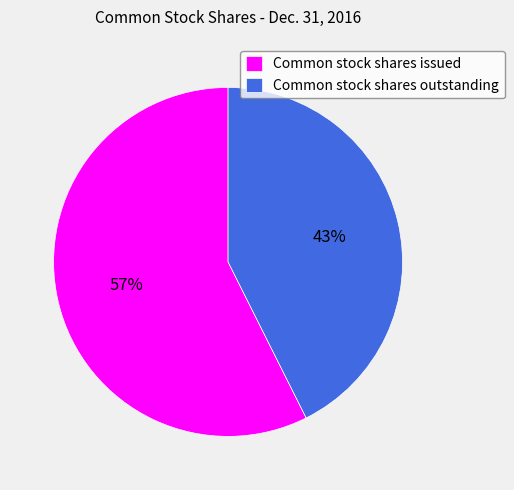

What is the smallest slice in the pie chart?

Common stock shares outstanding